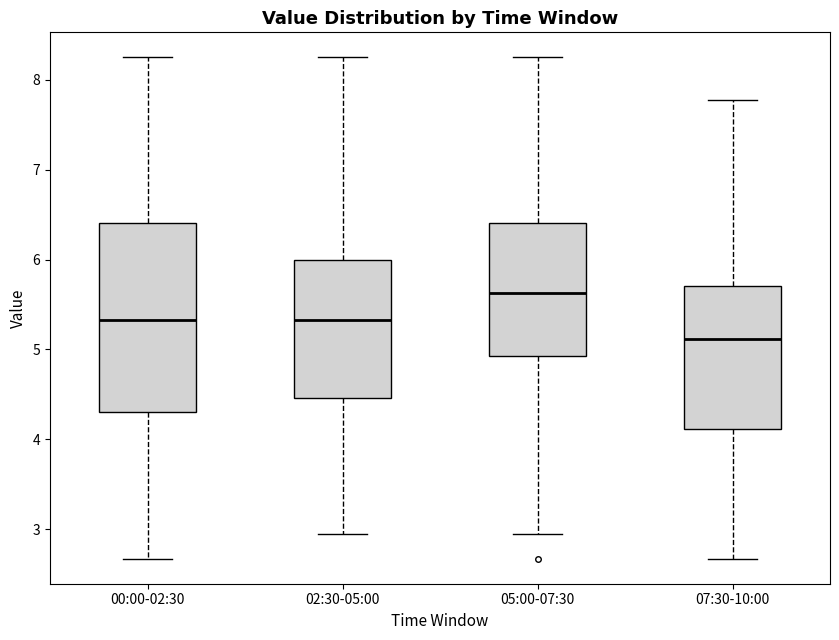

Which box's median line is the lowest?

07:30-10:00